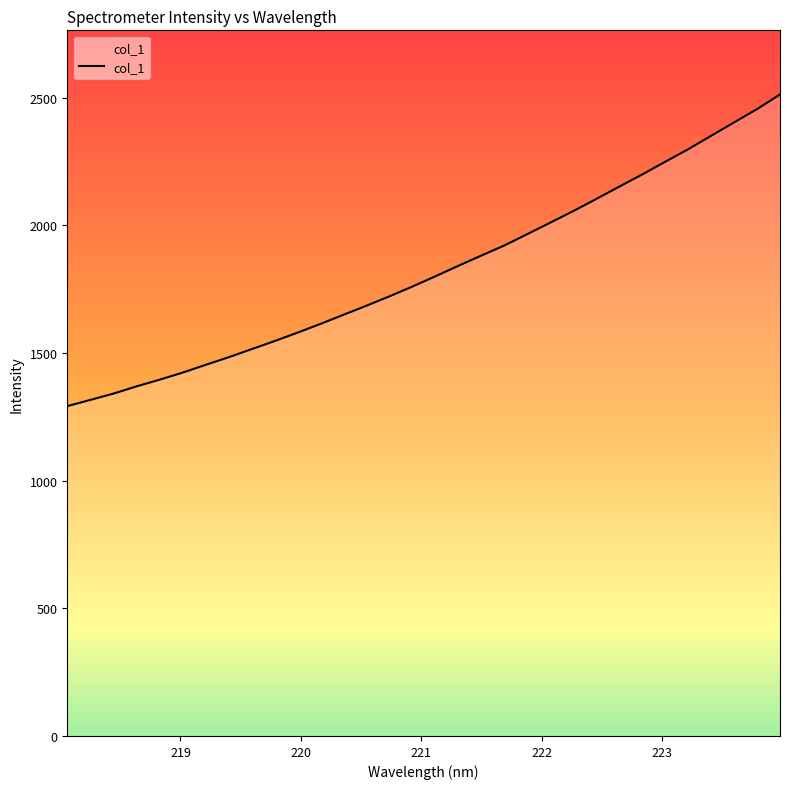

What is the greatest value displayed?

2512.3